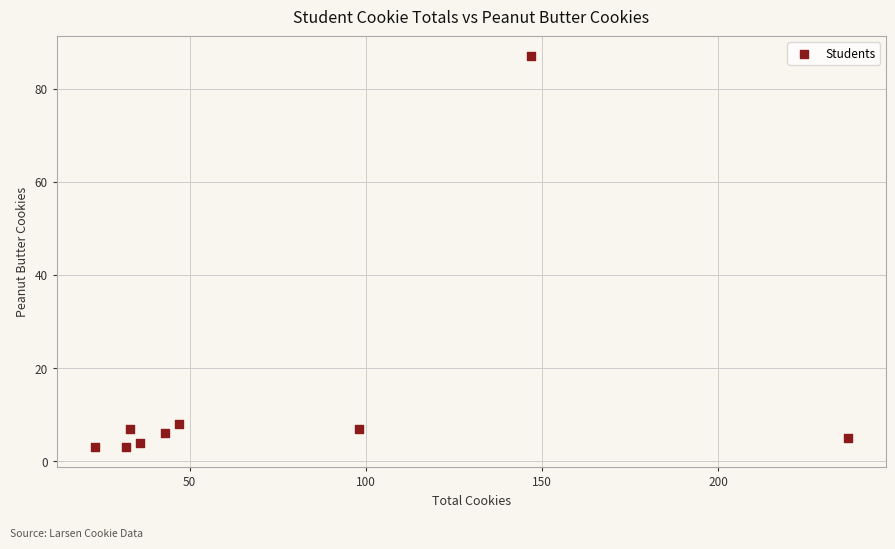

What is the range of X values (max minus min)?

214